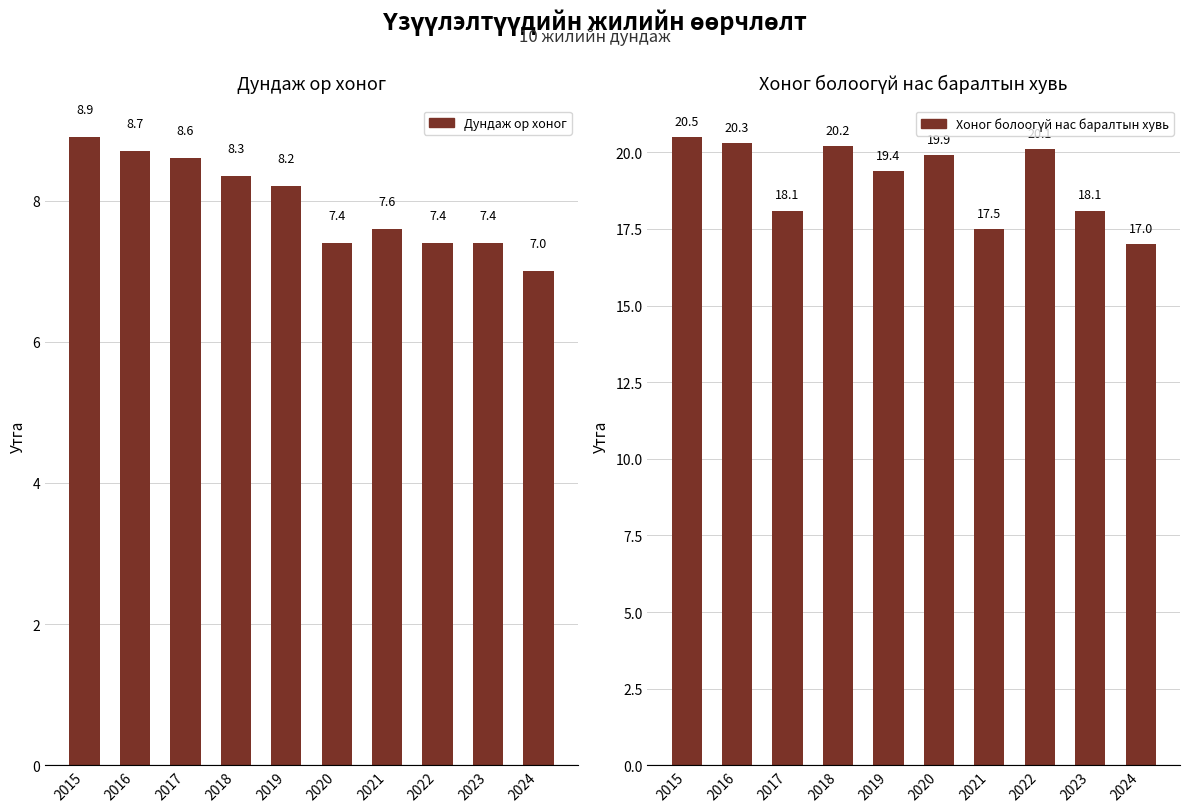

What is the greatest value displayed?

20.5